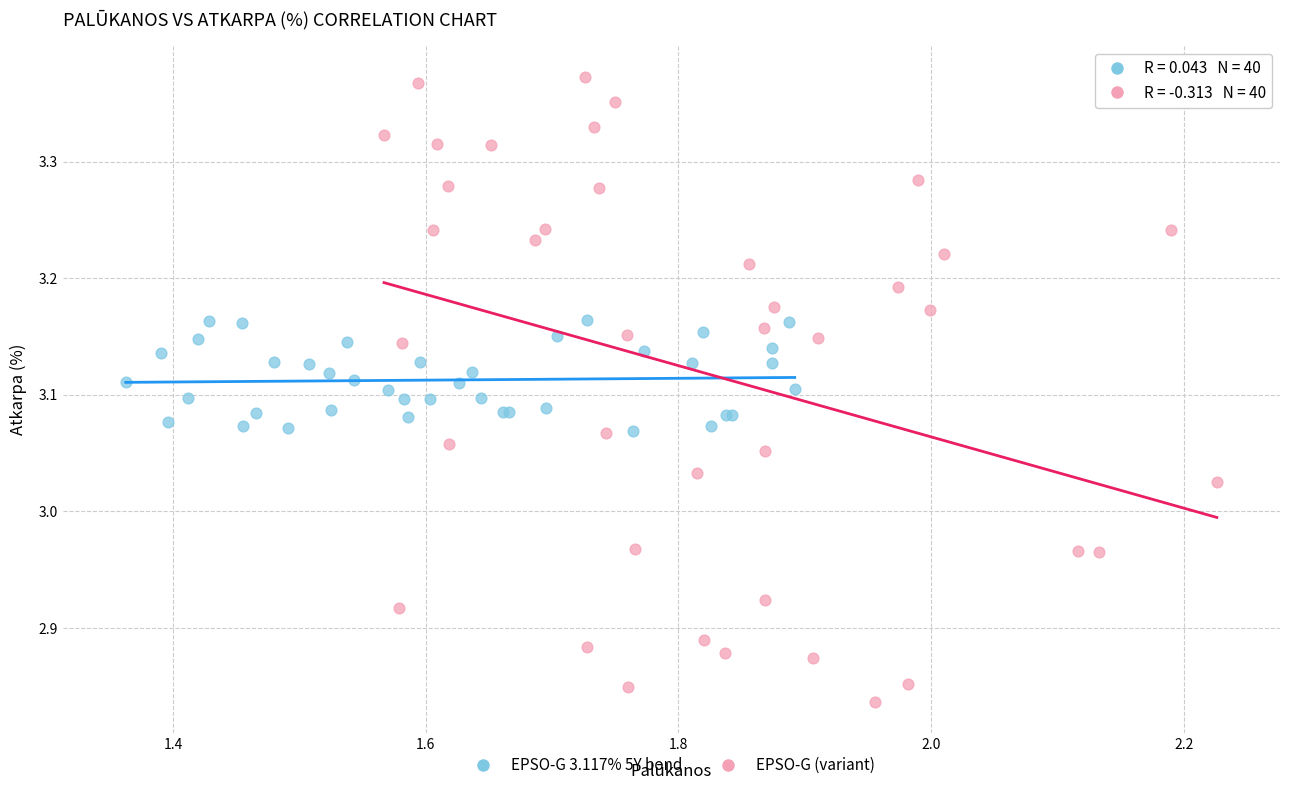

Which series reaches the maximum Y coordinate?

EPSO-G (variant)